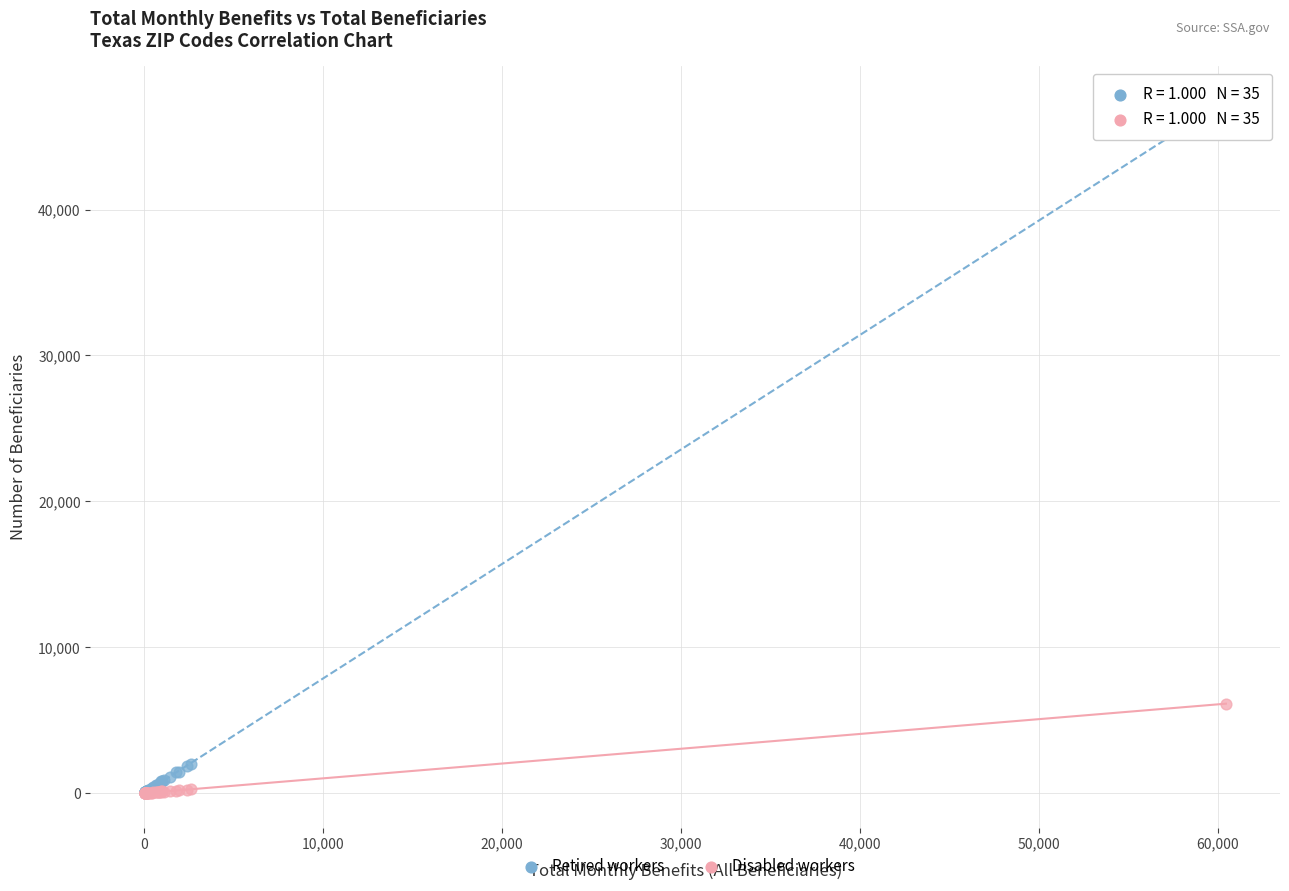

Across all series, what Y value is closest to 23730?

6130